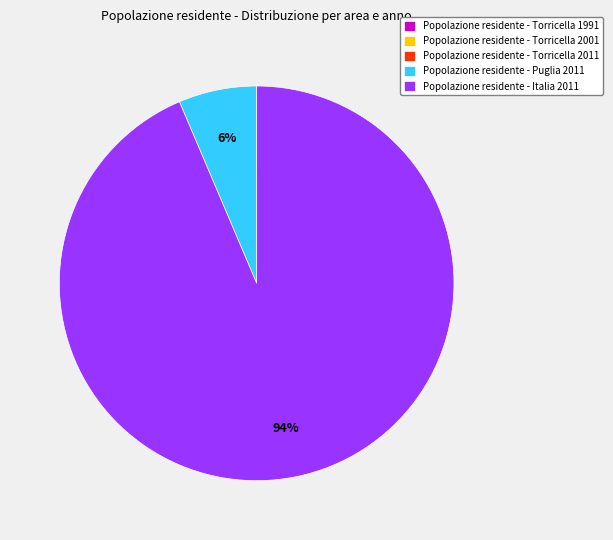

What is the majority slice?

Popolazione residente - Italia 2011